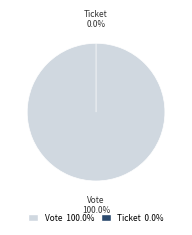

Which category has the smallest portion of the pie?

Ticket